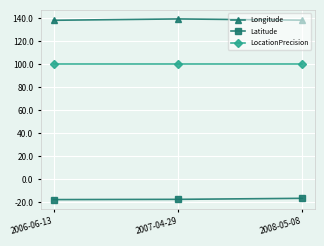

Which series has the largest total across all categories?

Longitude